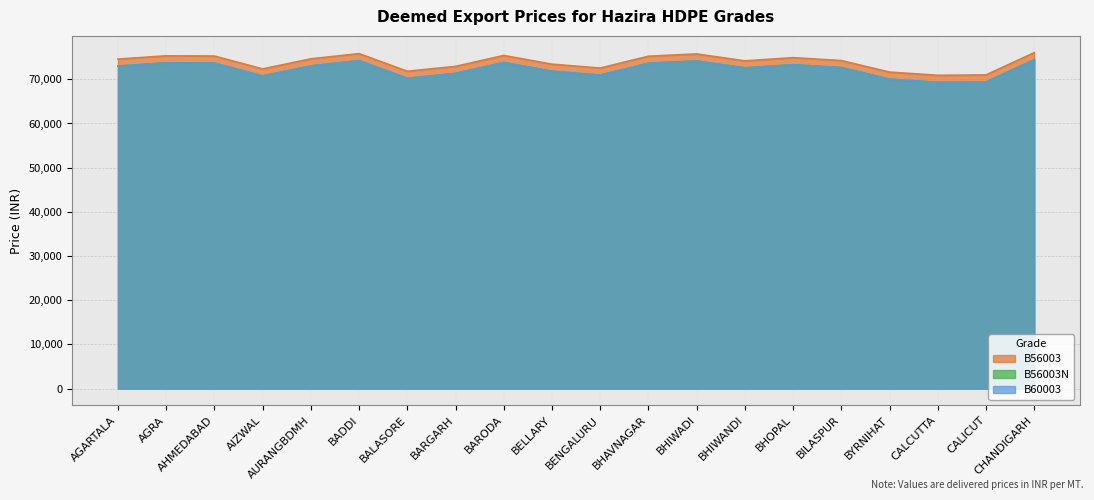

At which label is B56003 closest to 73460?

BELLARY